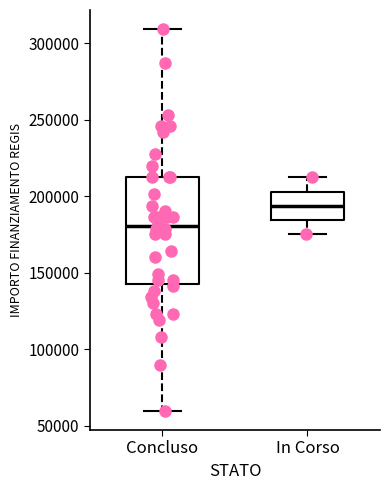

Comparing the boxes themselves (not the whiskers), which one is the tallest?

Concluso